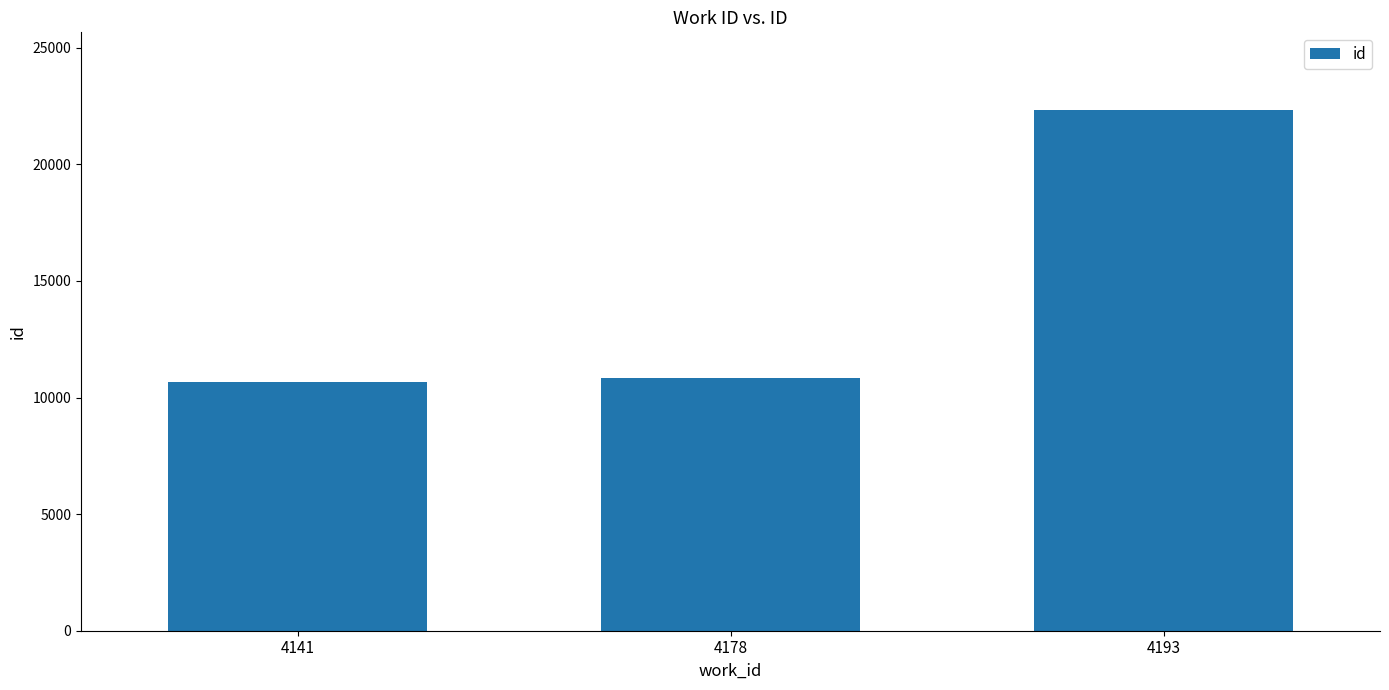

What is the difference between the values at 4193 and 4178?

11469